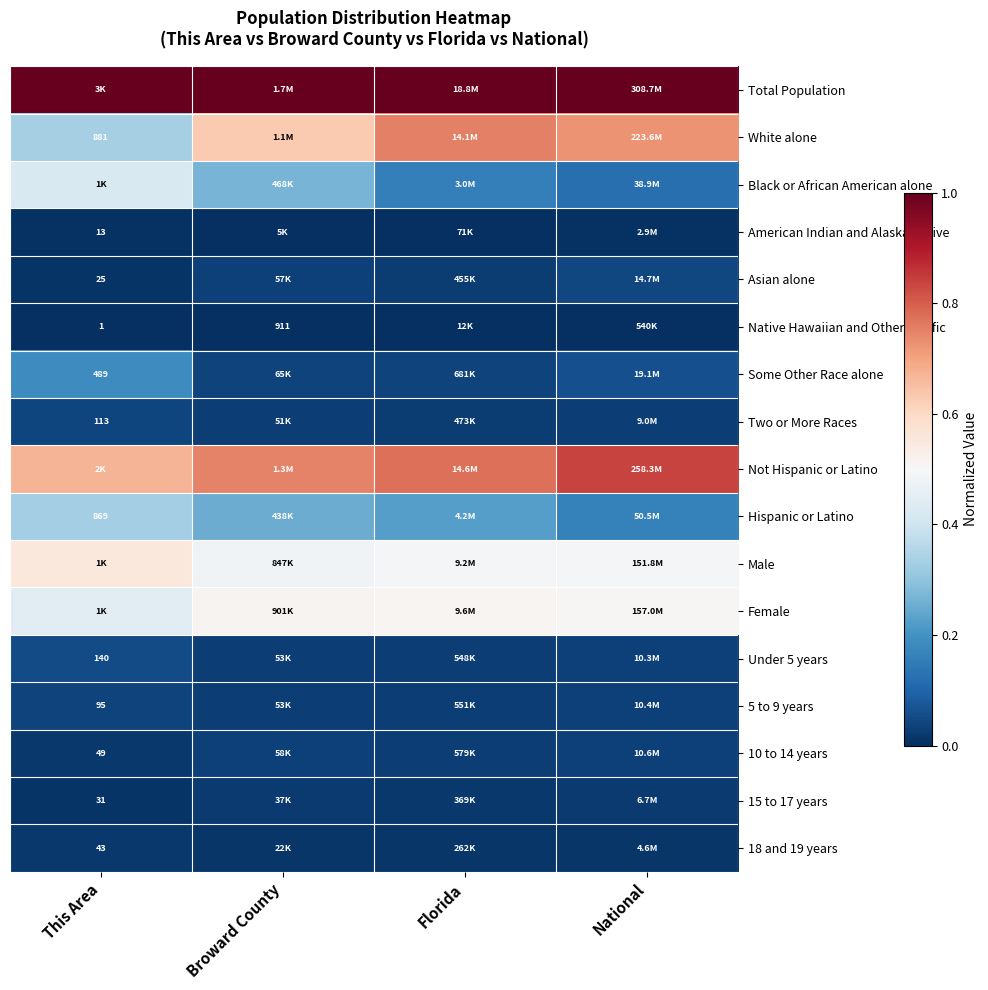

Is the value of Not Hispanic or Latino at National greater than the value of Male at National?

Yes